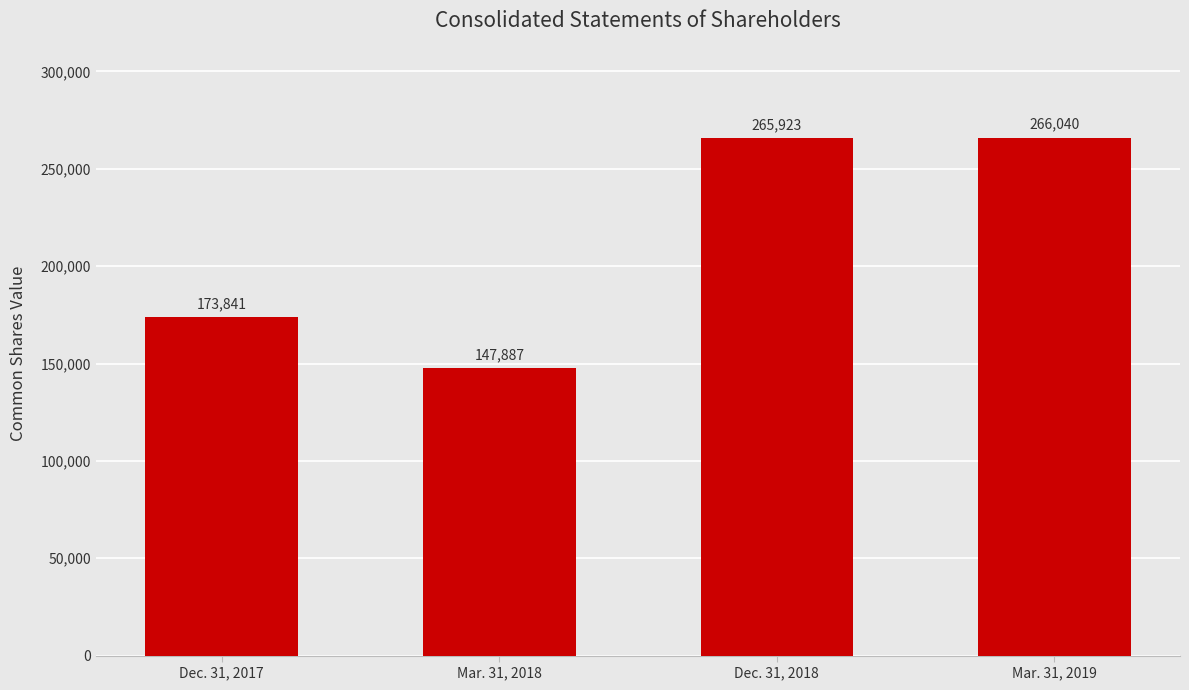

True or false: the data shows 123147 at Dec. 31, 2018.

False